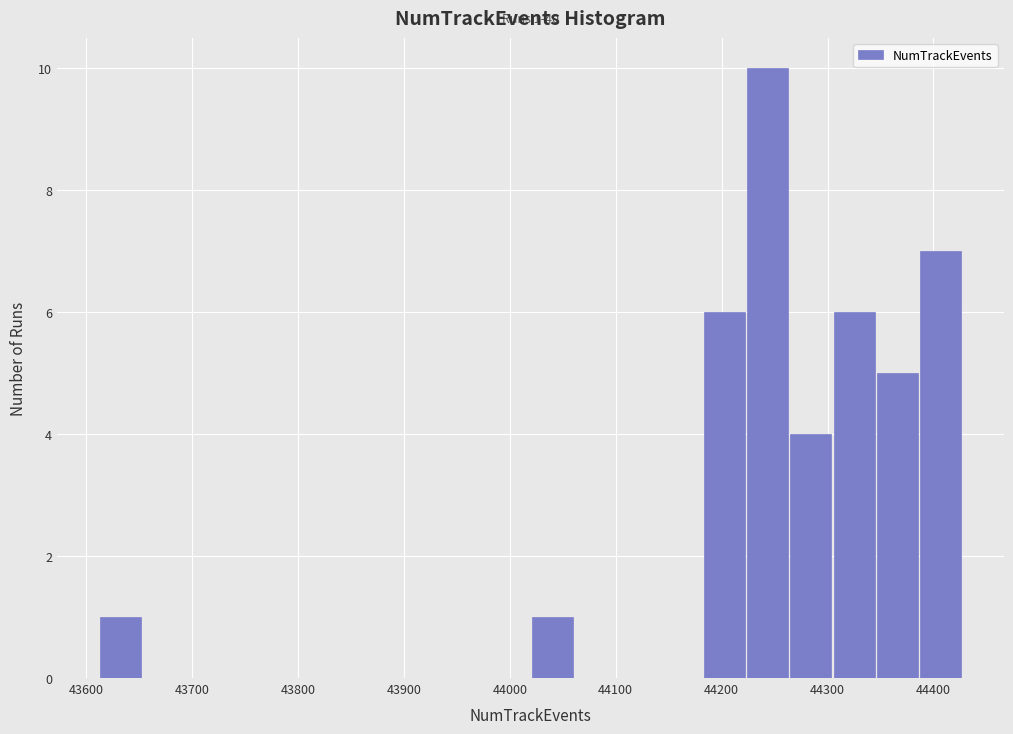

Over which range of the x-axis is the bar tallest?

44220 to 44260